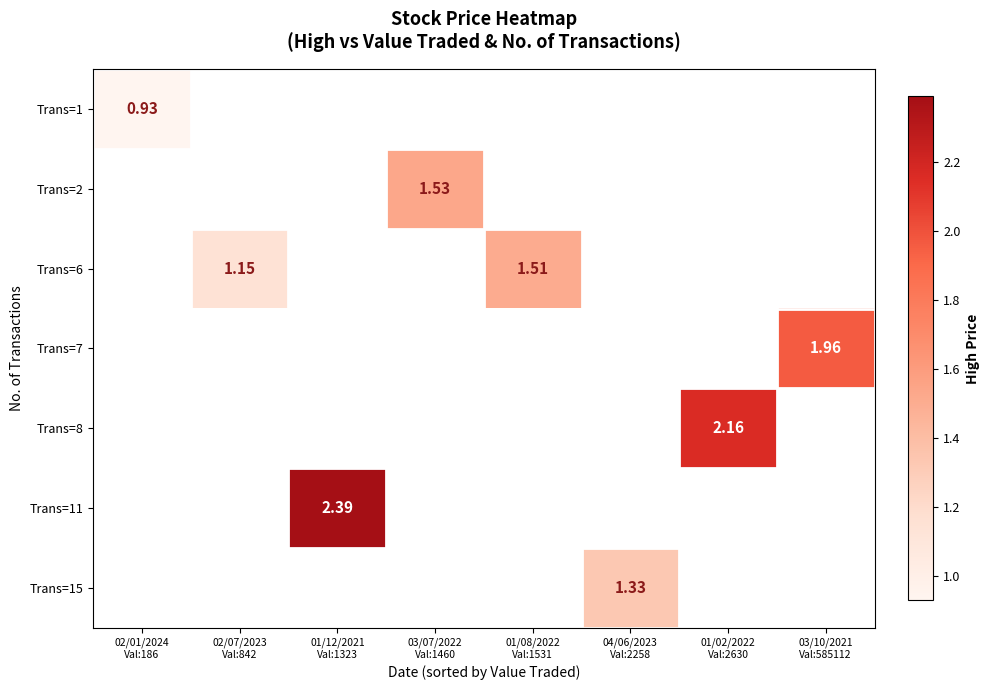

Count the number of data series in this chart.

7